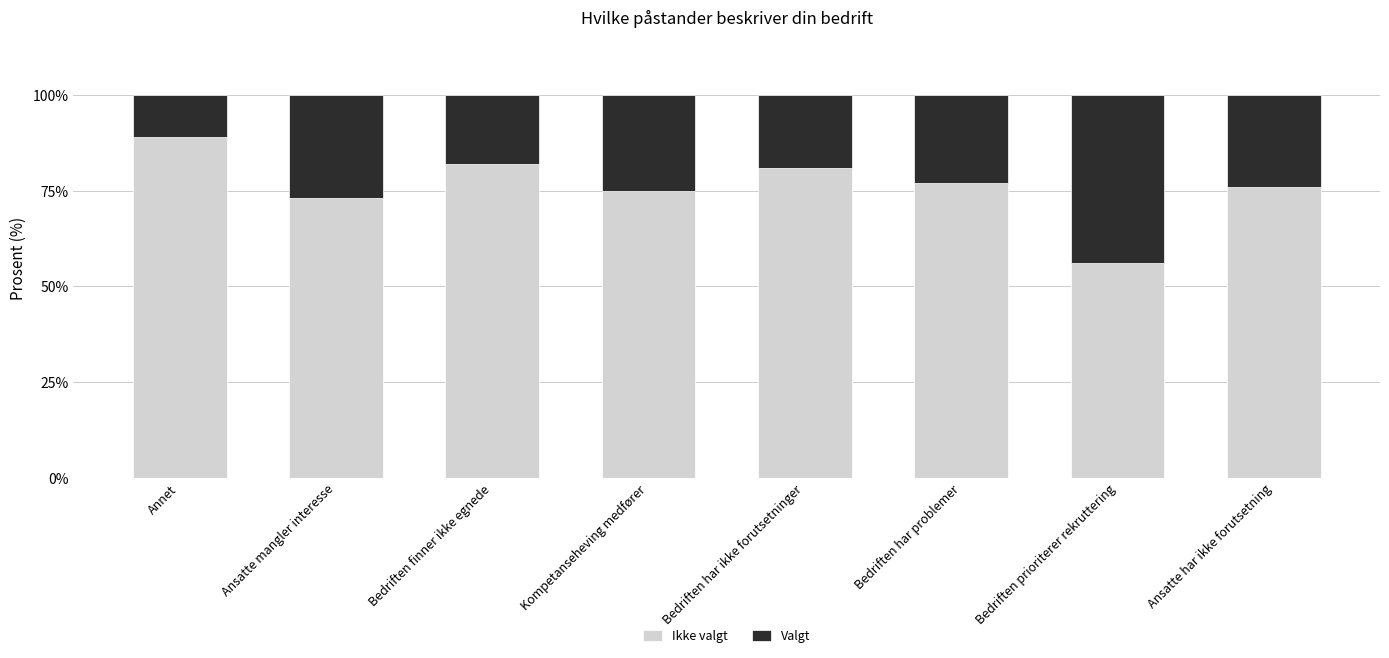

What is the total value across all series at Bedriften har problemer?

100